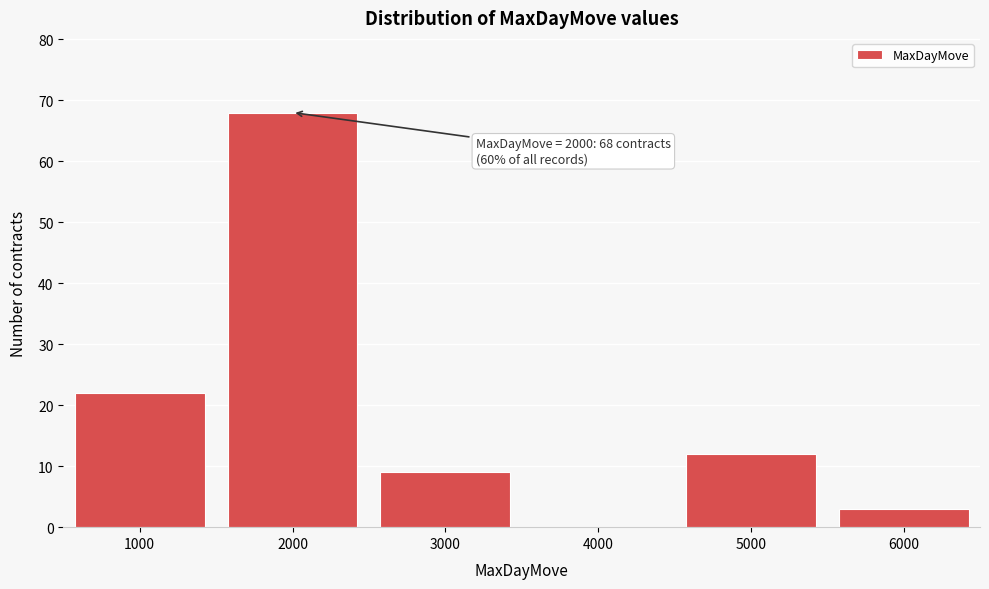

Over which range of the x-axis is the bar tallest?

1500 to 2500